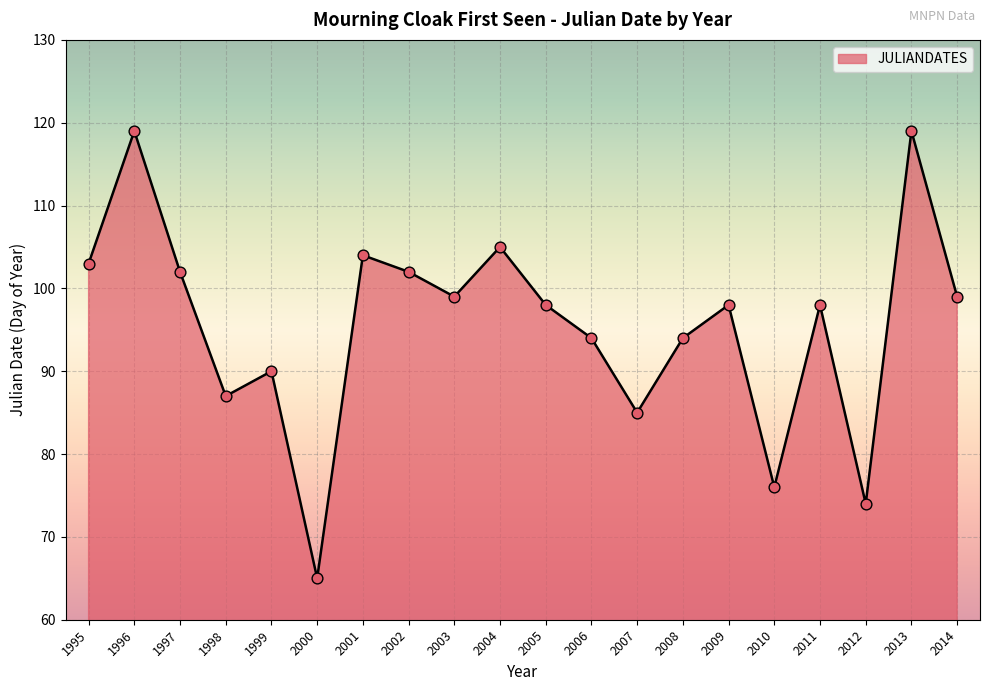

What is the change in value from 1995 to 2009?

-5